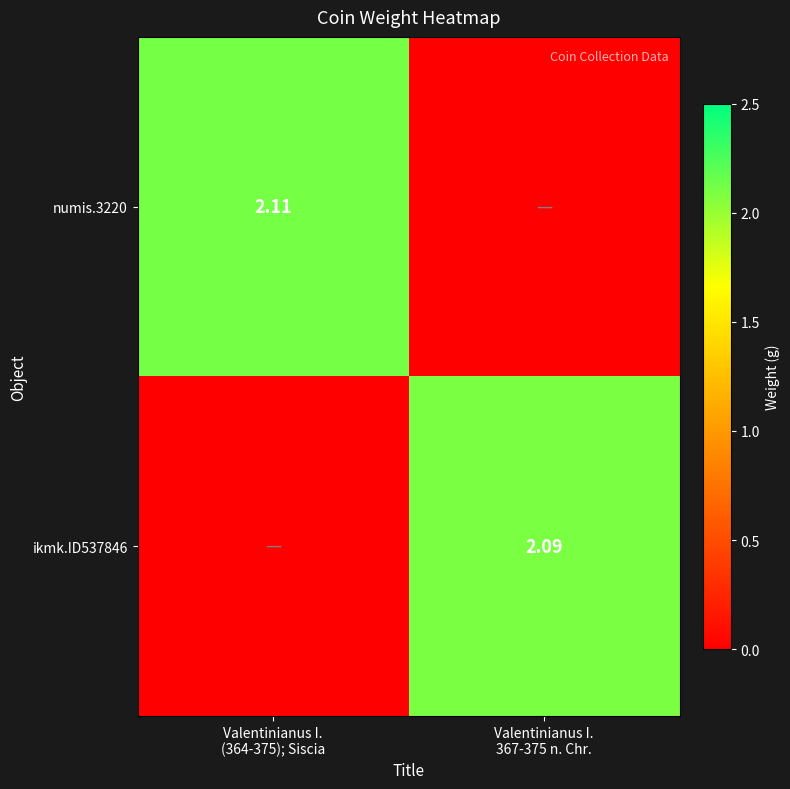

Where does the ikmk.ID537846 series first go above 2?

Valentinianus I. 367-375 n. Chr.